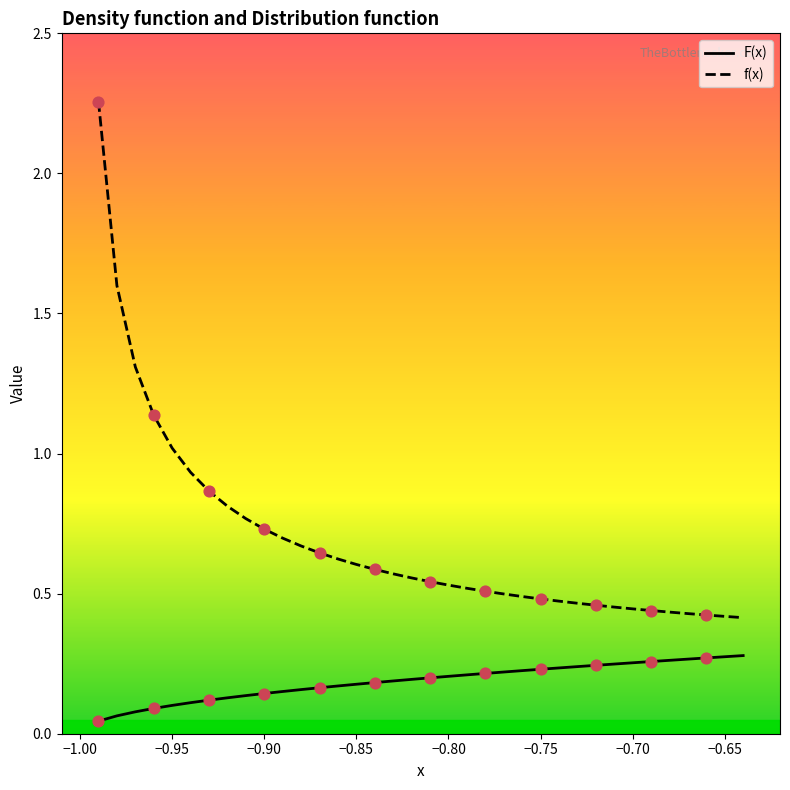

Which series has the largest total across all categories?

f(x)